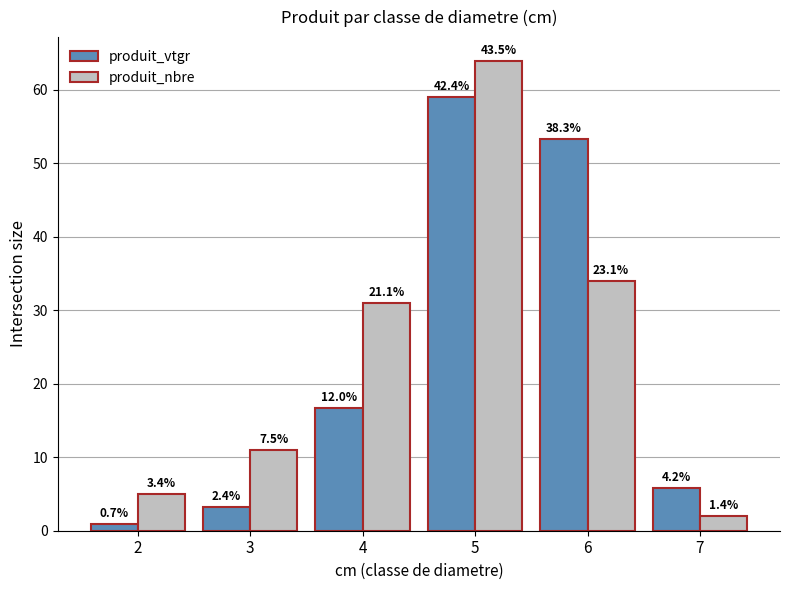

What are all the series names shown in the legend?

produit_vtgr, produit_nbre